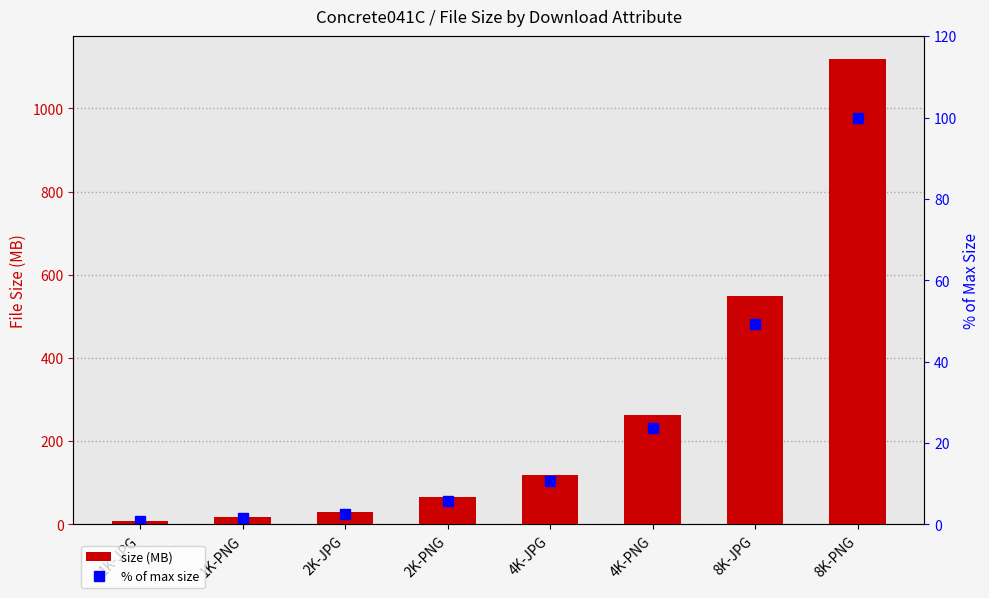

Reading left to right, what are all the values shown in this chart?

size (MB): 1K-JPG=8.1	1K-PNG=17.3	2K-JPG=29.0	2K-PNG=65.2	4K-JPG=119.7	4K-PNG=263.7	8K-JPG=549.9	8K-PNG=1117.6
% of max size: 1K-JPG=0.7	1K-PNG=1.5	2K-JPG=2.6	2K-PNG=5.8	4K-JPG=10.7	4K-PNG=23.6	8K-JPG=49.2	8K-PNG=100.0